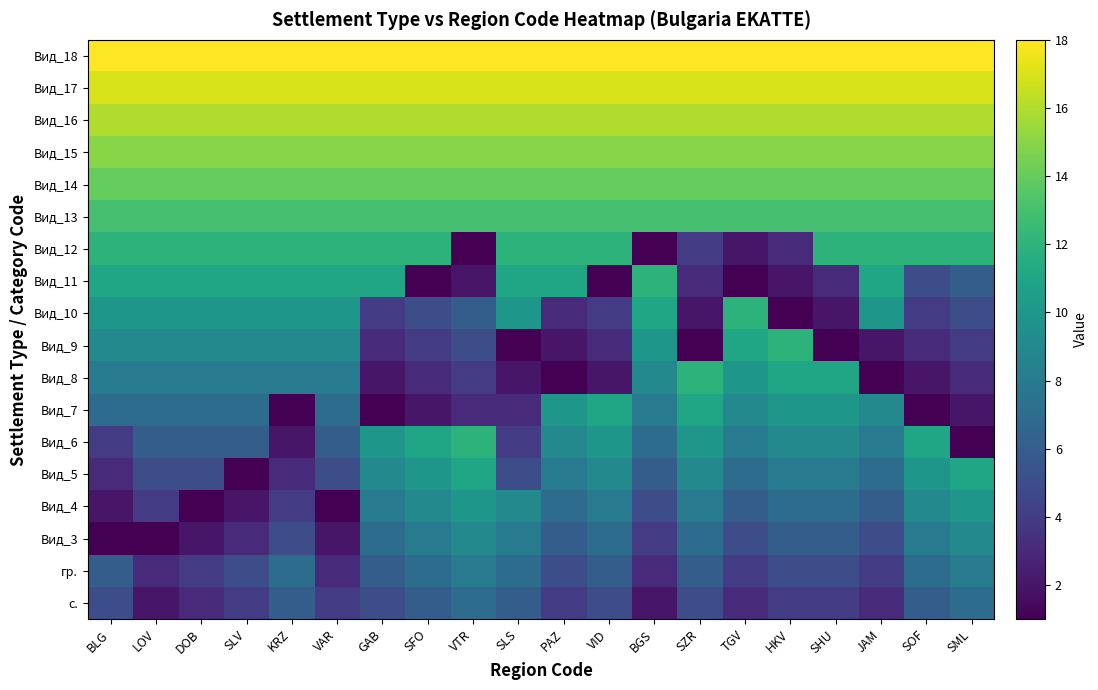

List the series in order of their peak value, lowest first.

с., гр., Вид_3, Вид_4, Вид_5, Вид_7, Вид_6, Вид_8, Вид_9, Вид_10, Вид_11, Вид_12, Вид_13, Вид_14, Вид_15, Вид_16, Вид_17, Вид_18